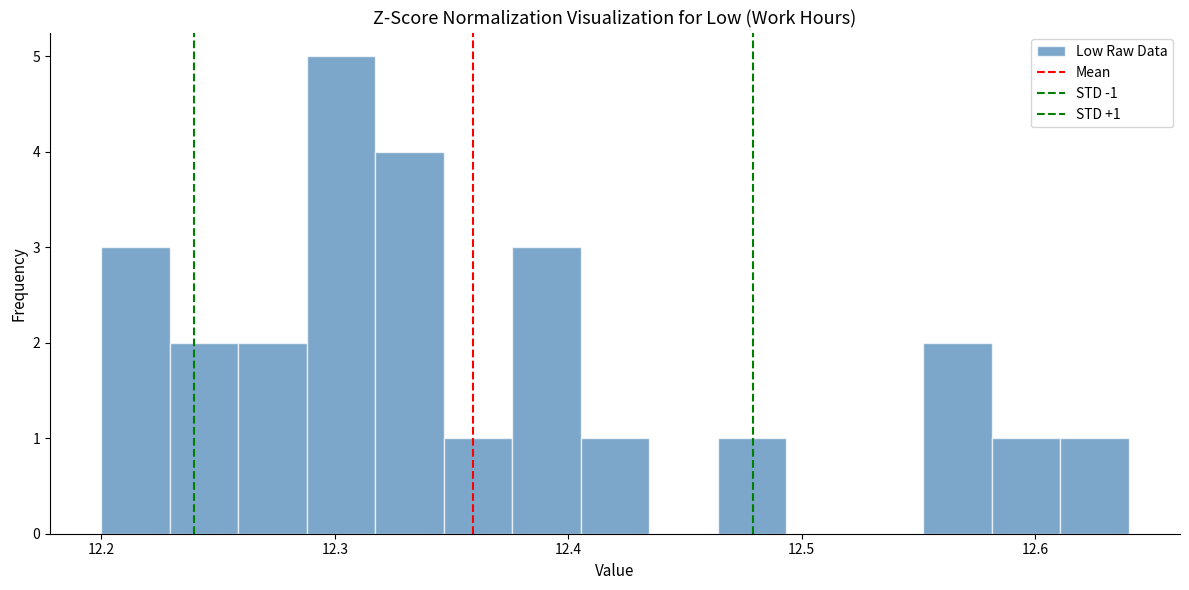

Around what value on the x-axis is the tallest bar? Give the approximate position of its centre, as read against the axis.

12.30